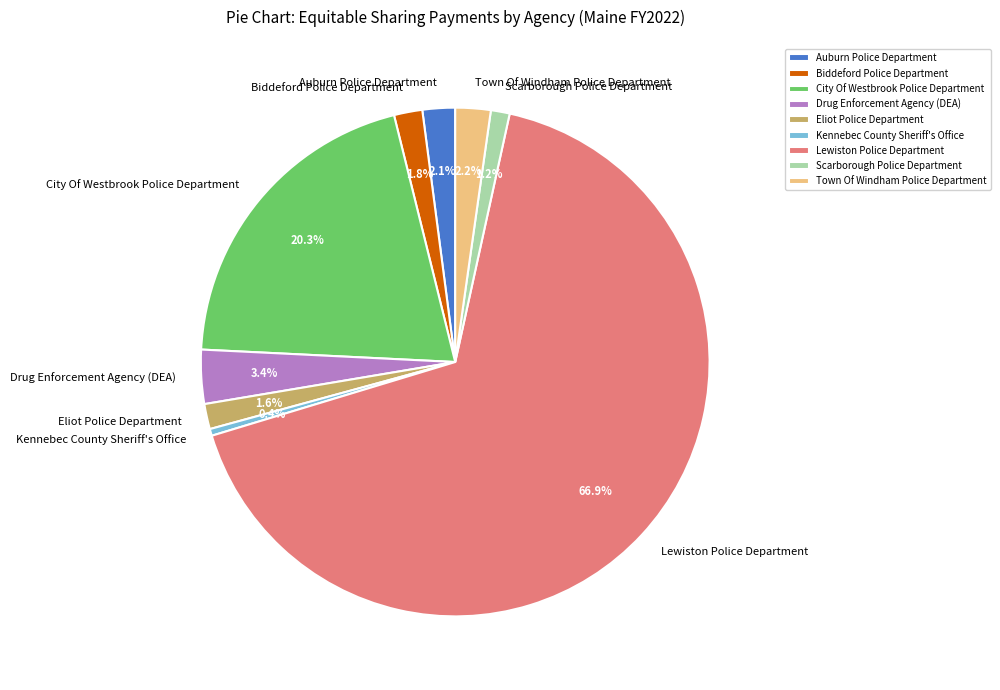

Which category has the biggest portion of the pie?

Lewiston Police Department